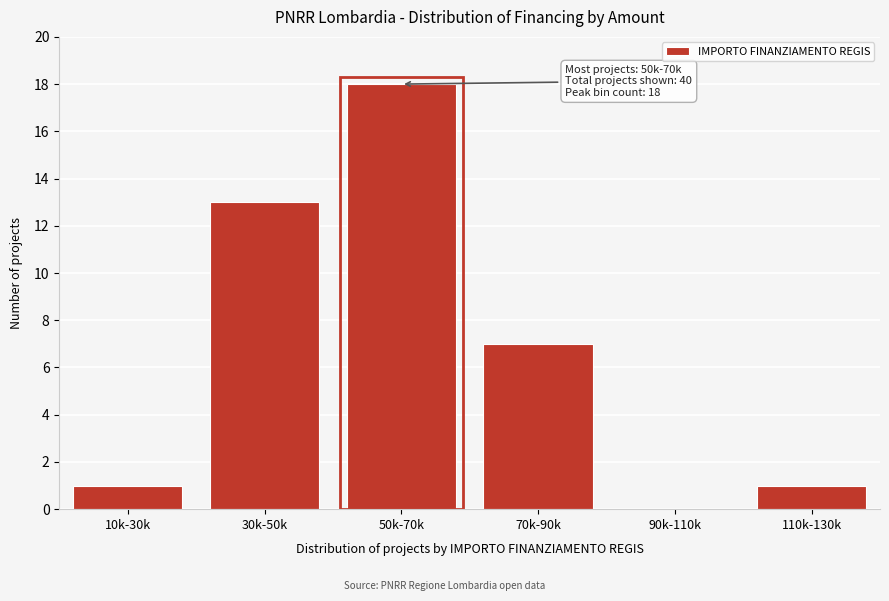

Reading left to right, extract all data points from this chart.

10k-30k=1	30k-50k=13	50k-70k=18	70k-90k=7	90k-110k=0	110k-130k=1